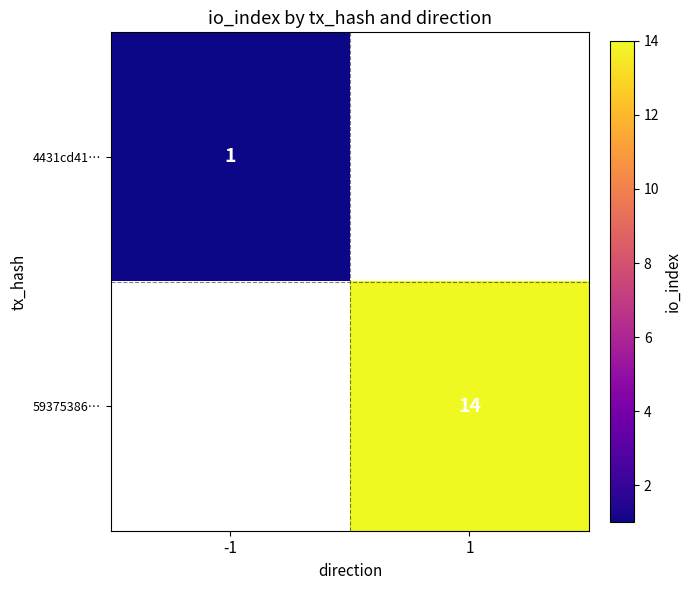

Is it true that 59375386… equals 25 at 1?

False